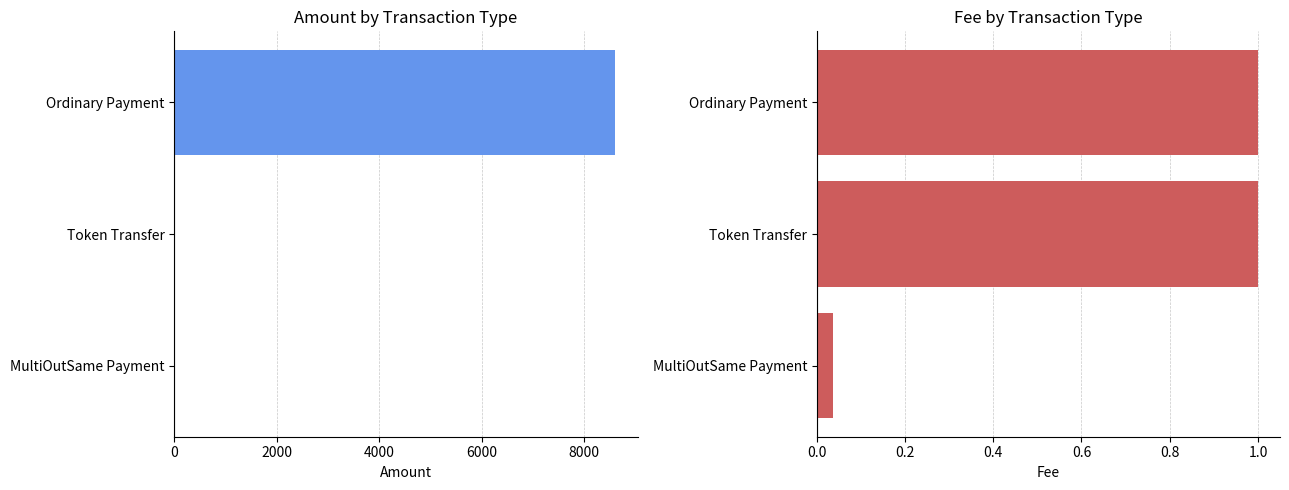

Does the chart contain stacked bars?

No